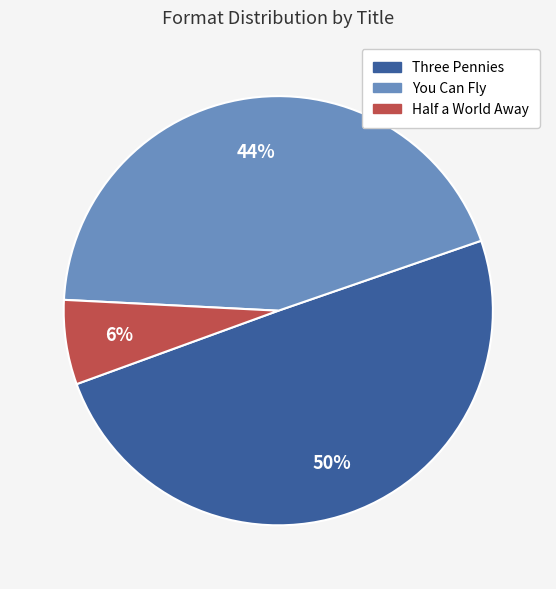

What percentage is the Half a World Away slice, to the nearest percent?

6%